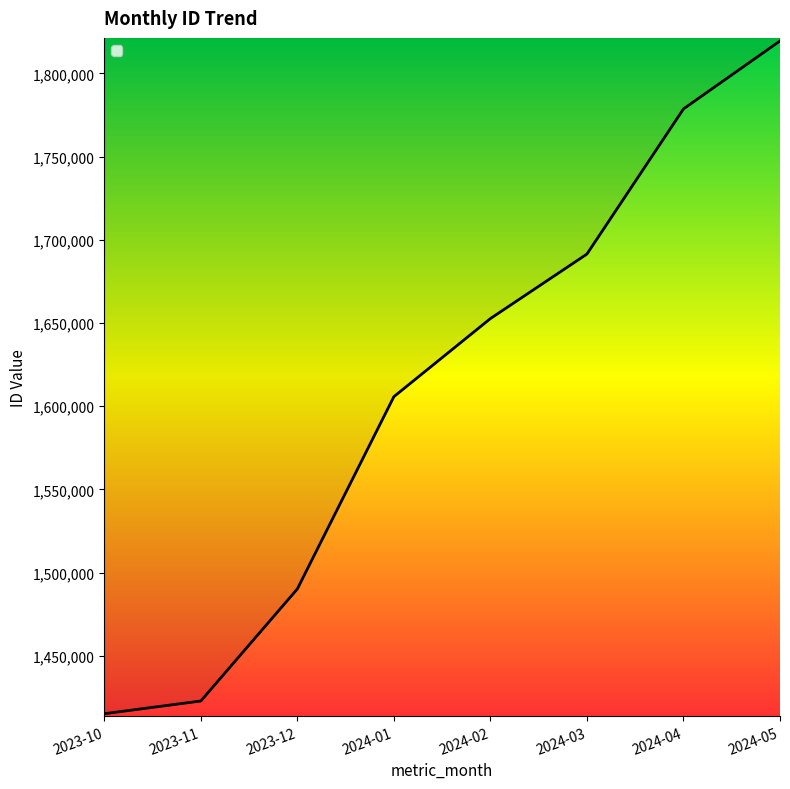

Rank the categories by value from highest to lowest.

2024-05, 2024-04, 2024-03, 2024-02, 2024-01, 2023-12, 2023-11, 2023-10